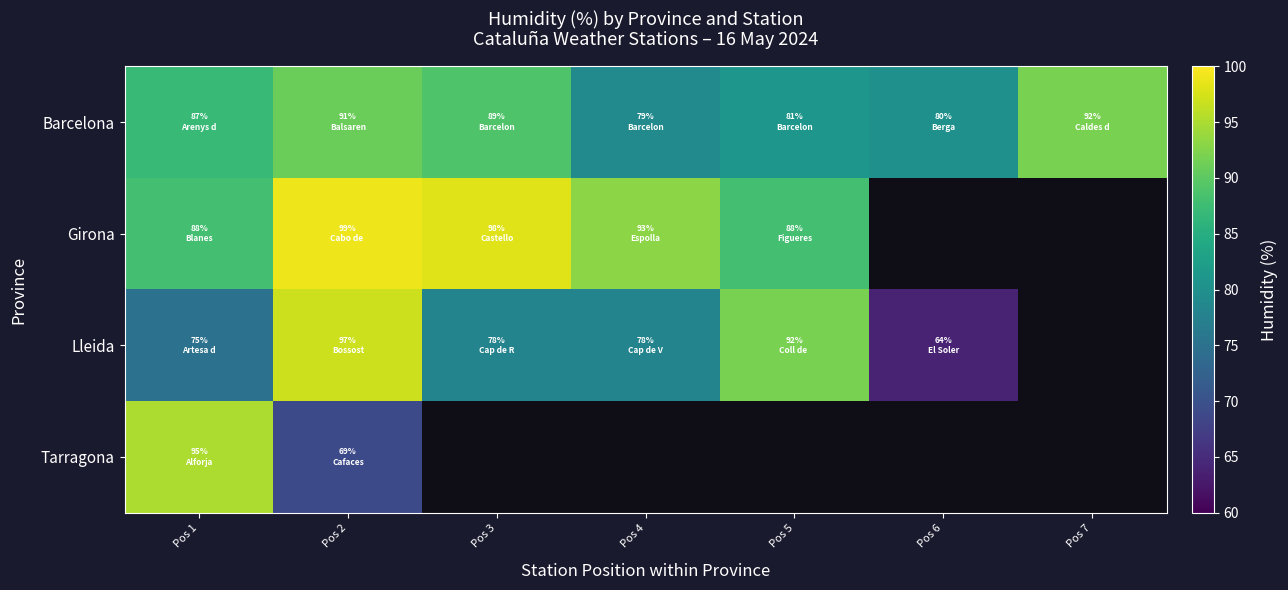

What is the smallest value displayed?

64.0